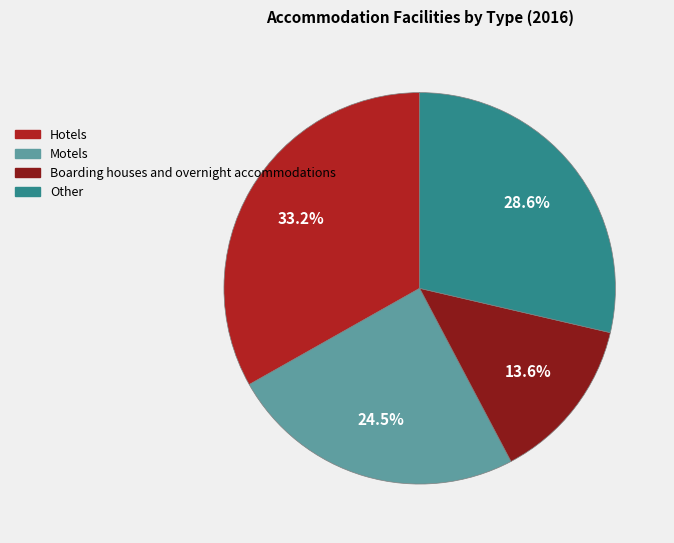

What is the ratio of the value at Motels to the value at Other?

0.9